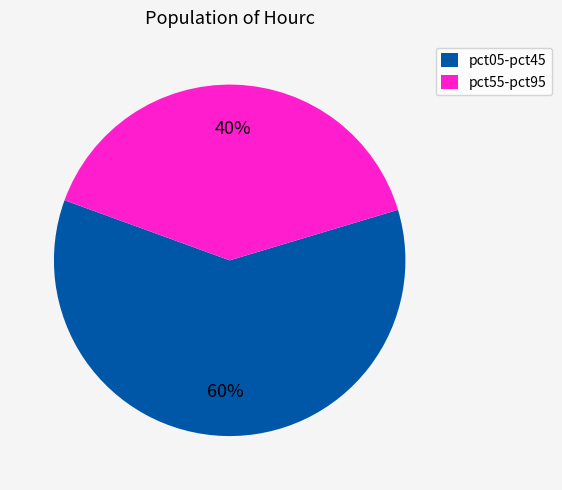

To the nearest percent, what portion does pct55-pct95 represent?

40%